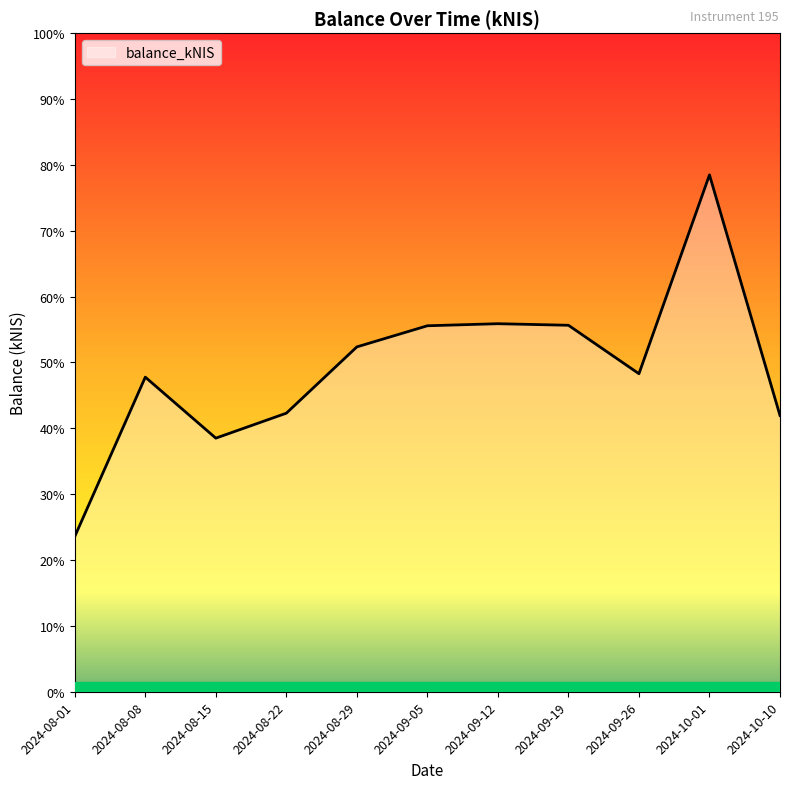

Is this an area chart (filled region under the line)?

Yes